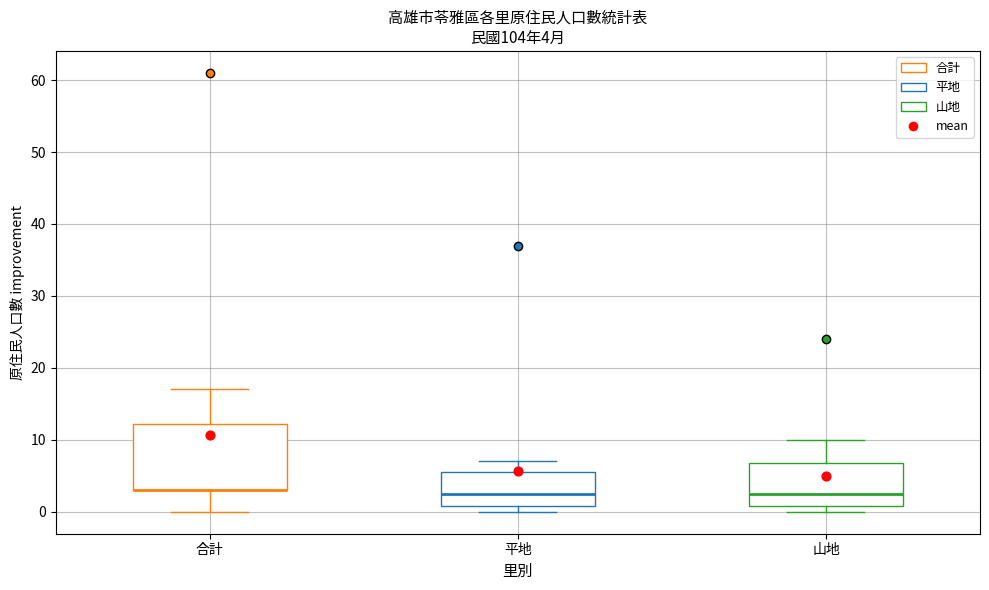

Comparing the boxes themselves (not the whiskers), which one is the tallest?

合計